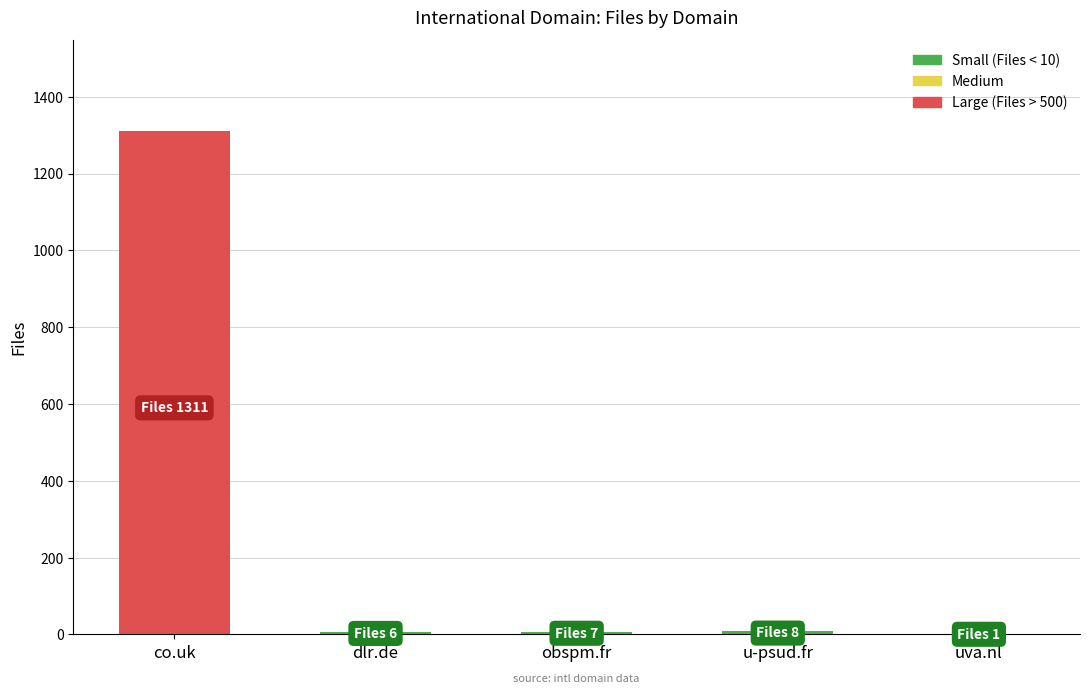

Which has a higher value, obspm.fr or co.uk?

co.uk